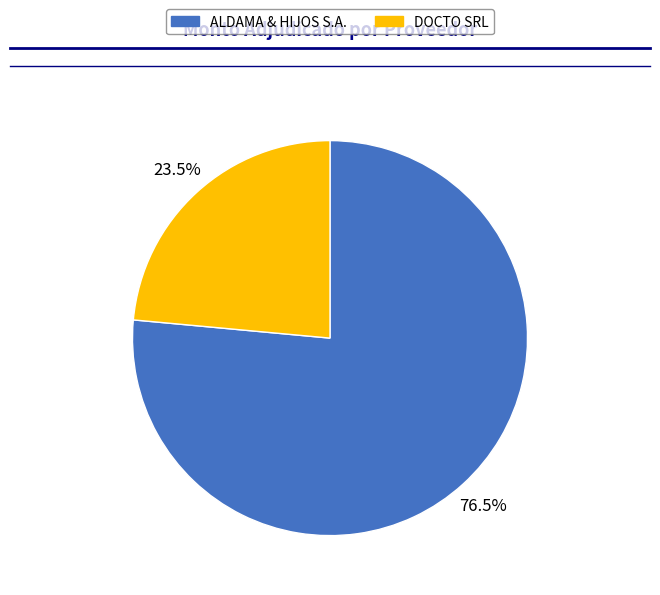

To the nearest percent, what is the difference between the ALDAMA & HIJOS S.A. and DOCTO SRL slice percentages?

53%